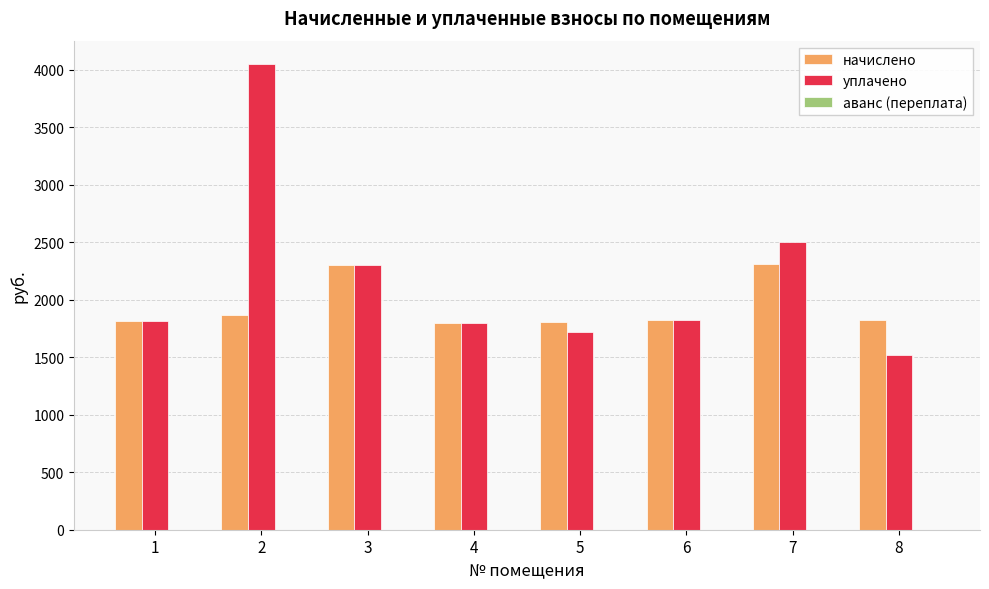

What is the sum of the начислено values at 6 and 5?

3628.4